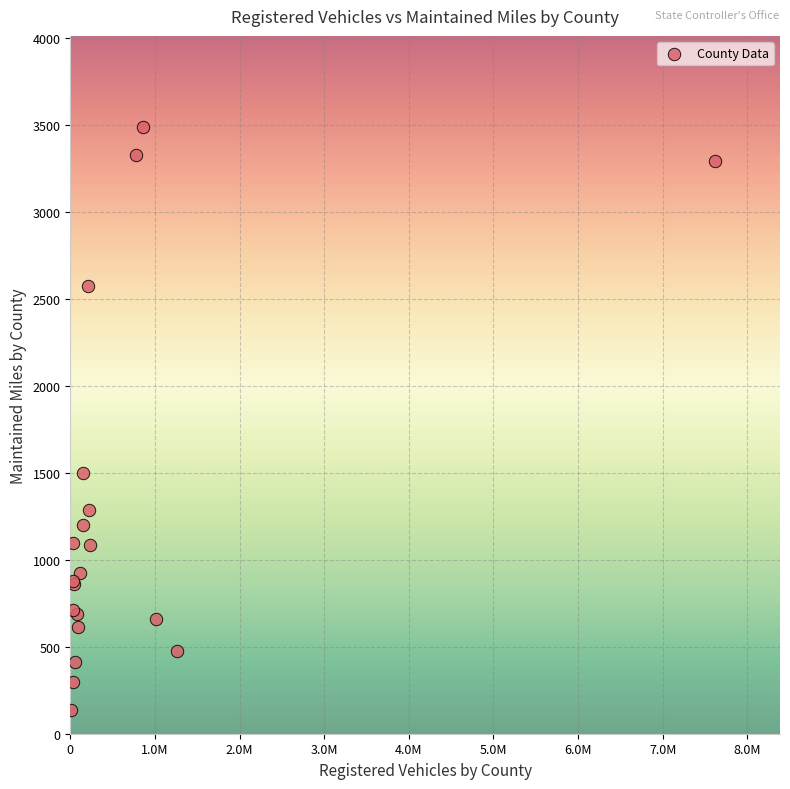

What Y value in the scatter plot is closest to 1811?

1500.0